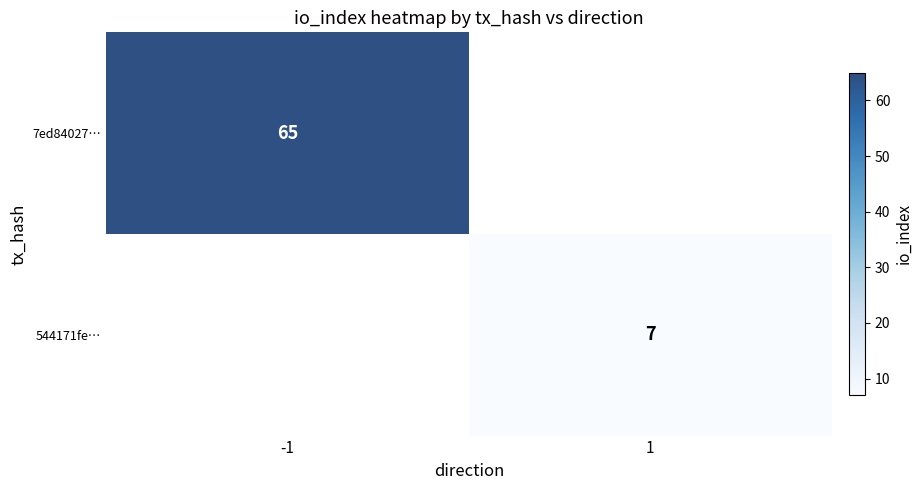

What is the greatest value displayed?

65.0